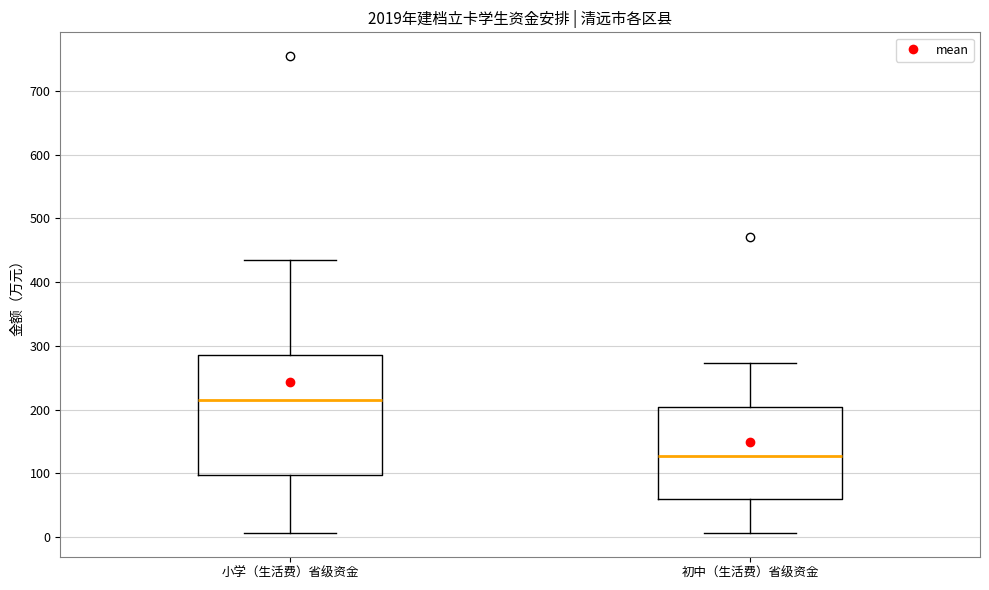

Which box has the highest median line?

小学（生活费）省级资金